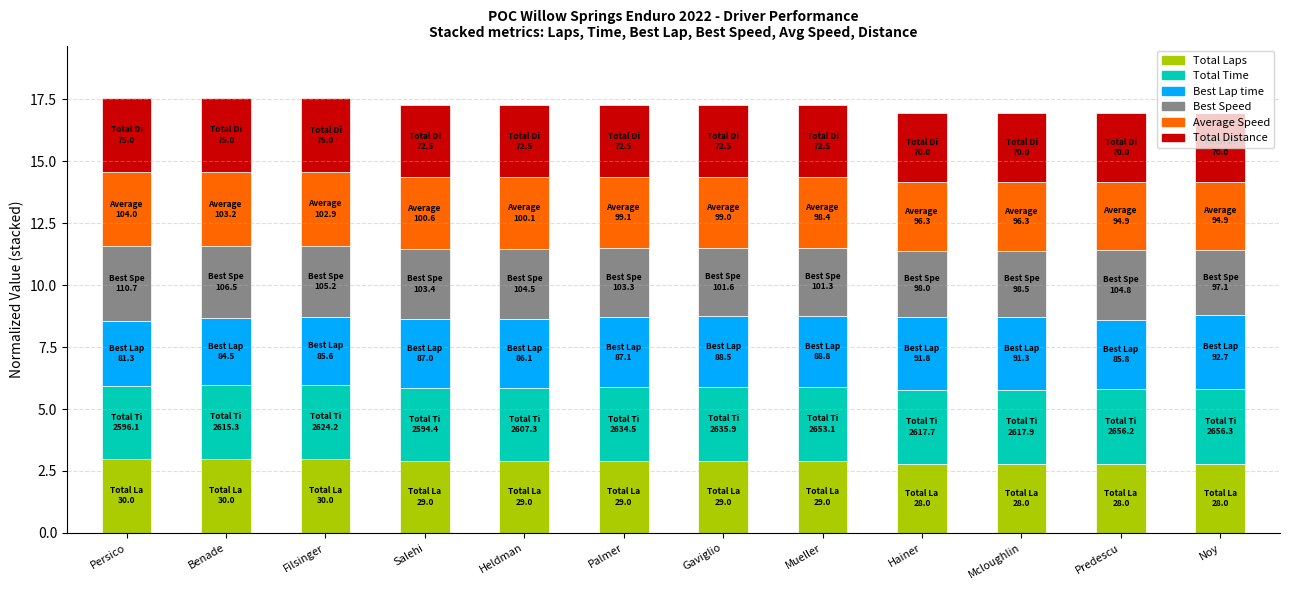

What is the sum of the Total Laps values at Mueller and Gaviglio?

5.8